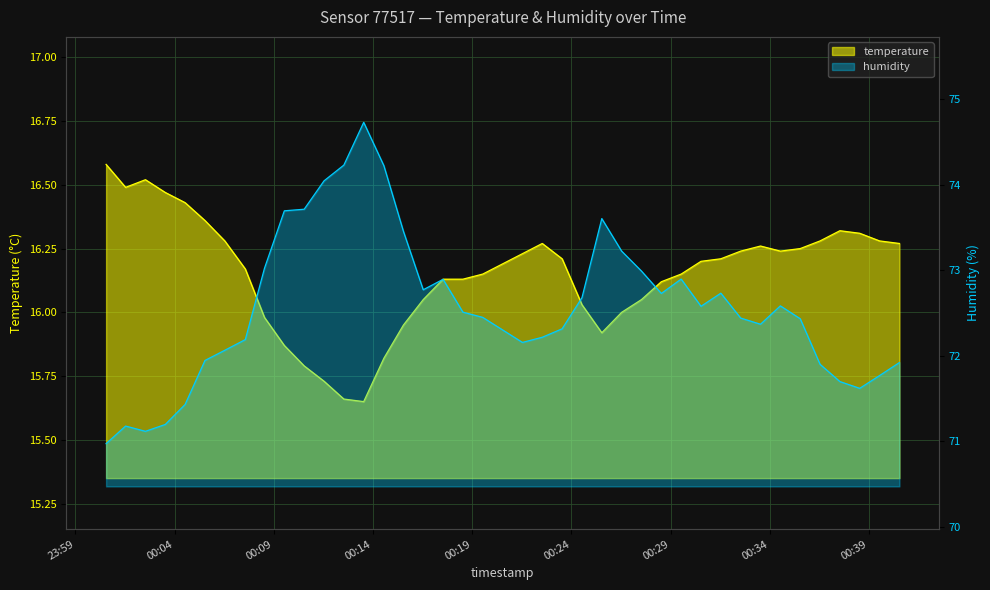

Which category has the lowest value across all series?

2023-07-30T00:13:32